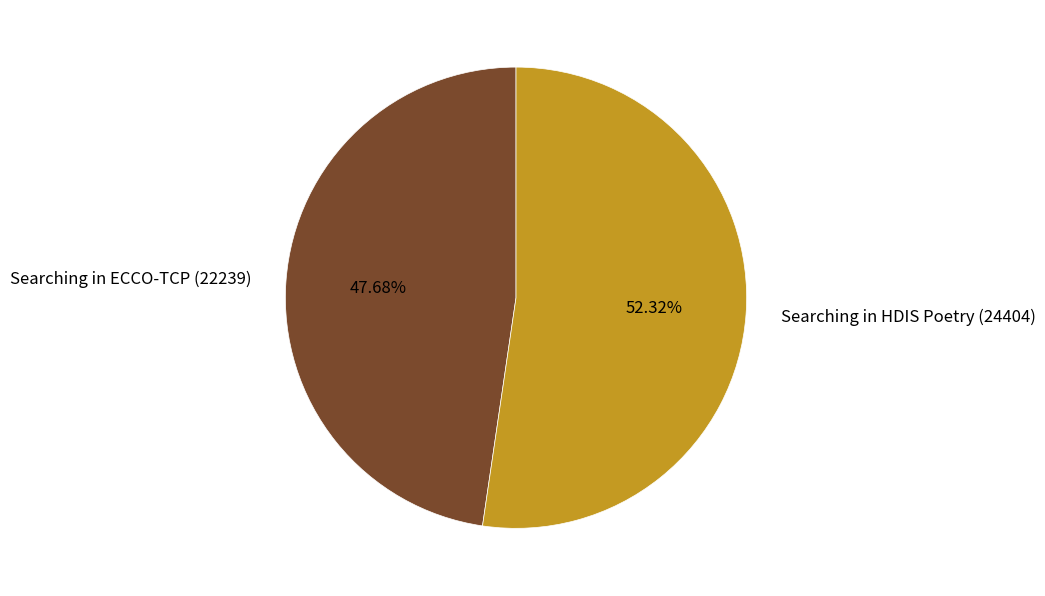

To the nearest percent, what is the combined percentage of Searching in ECCO-TCP (22239) and Searching in HDIS Poetry (24404)?

100%